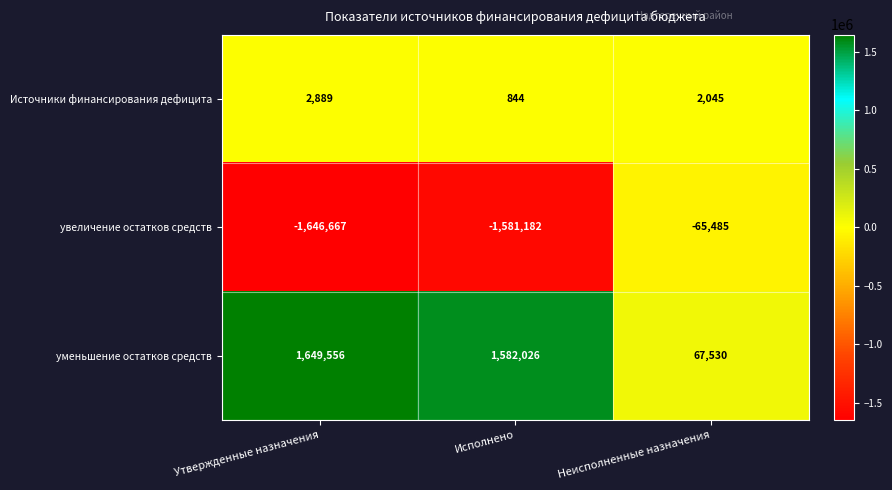

What is the minimum value shown in the chart?

-1646667